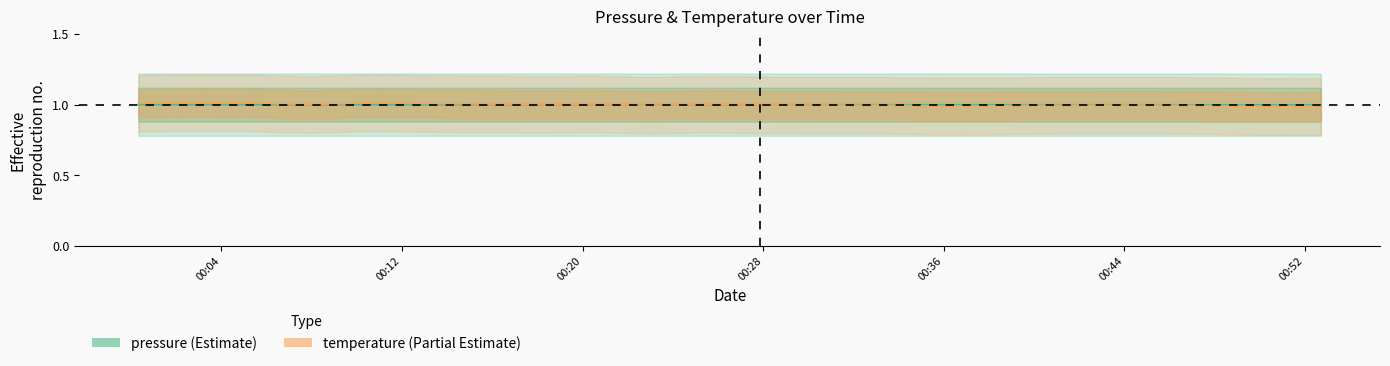

Is it true that pressure equals 1.4 at 2024-03-02T00:27:51?

False